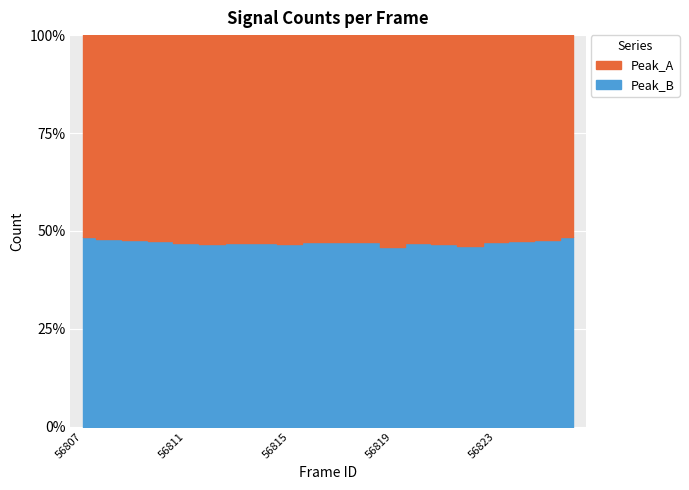

How many series are shown in this chart?

2